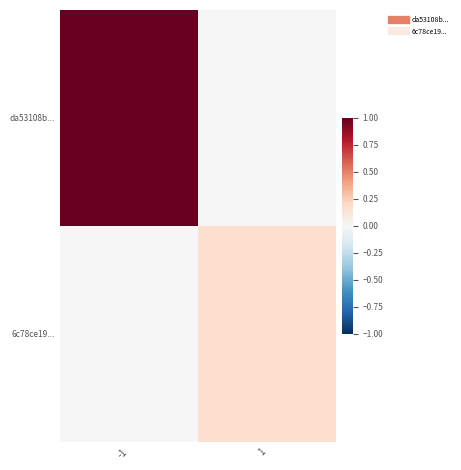

Reading left to right, what are all the values shown in this chart?

da53108b...: -1=1.0	1=0.0
6c78ce19...: -1=0.0	1=0.2